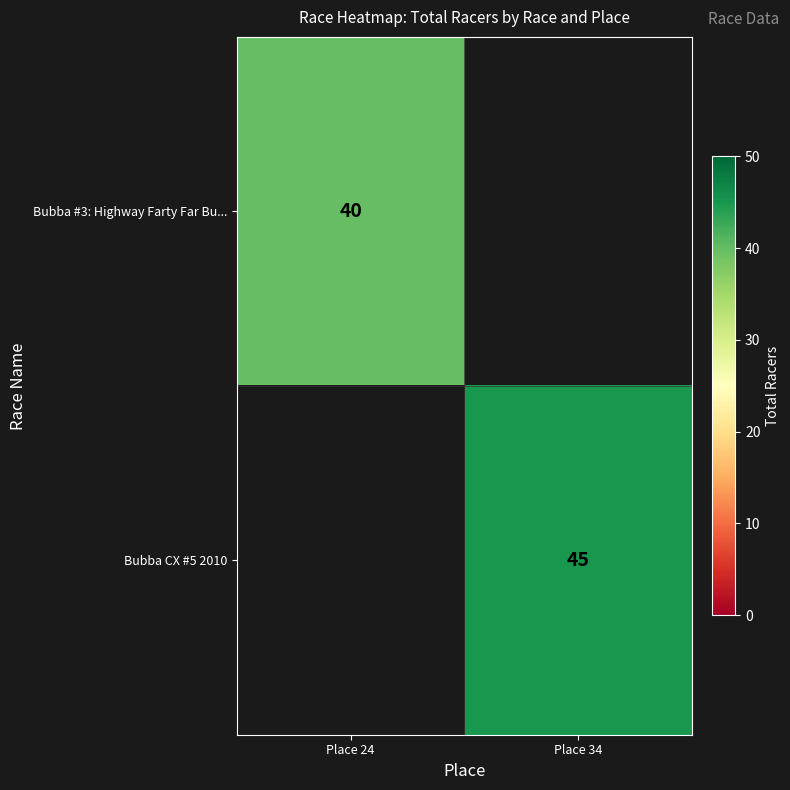

How many distinct data groups are displayed?

2